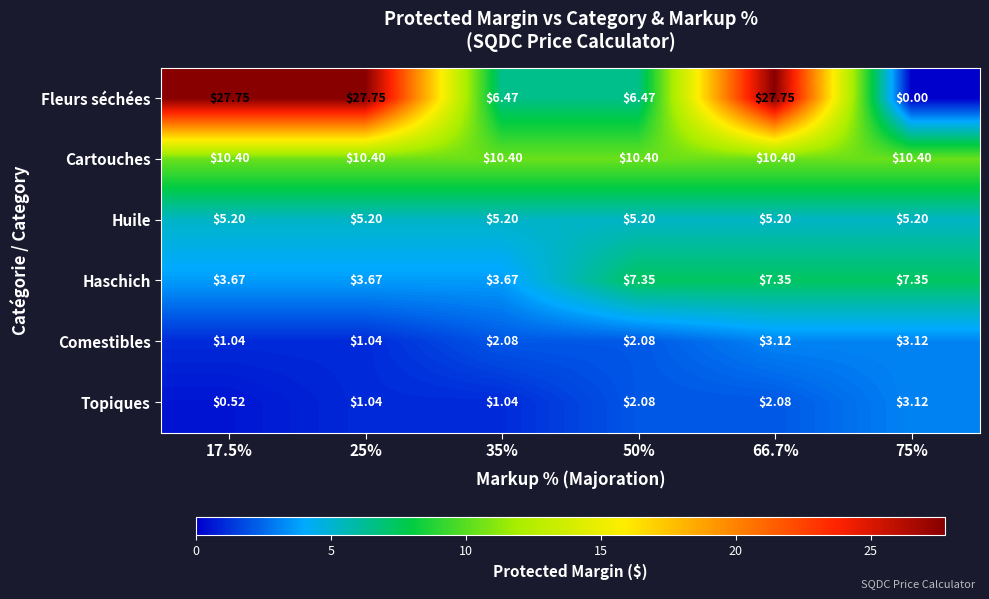

At 17.5%, list the series in order from largest to smallest.

Fleurs séchées, Cartouches, Huile, Haschich, Comestibles, Topiques